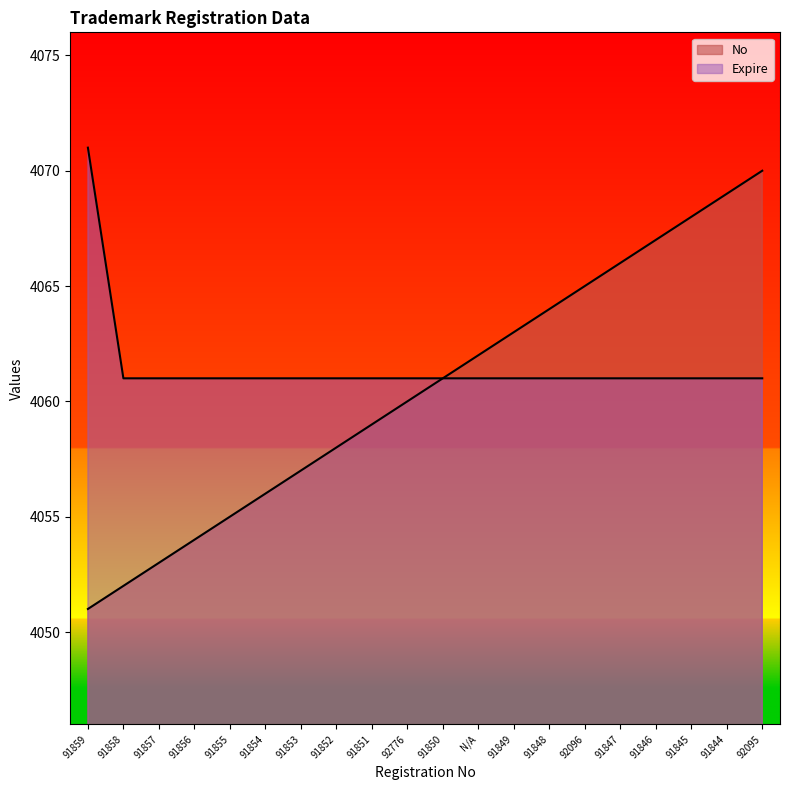

At which label does No first exceed 4061?

N/A